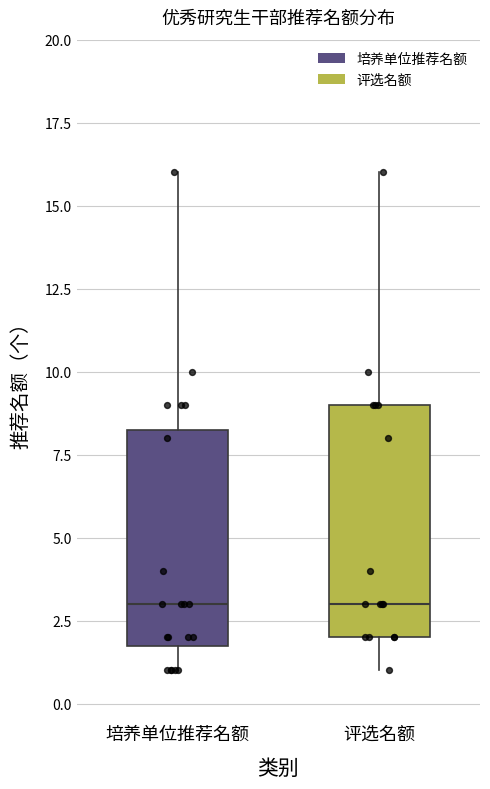

Where is the upper edge of the box for 培养单位推荐名额 on the y-axis? The values are not printed on the chart, so give them approximately, as read against the axis.

8.5